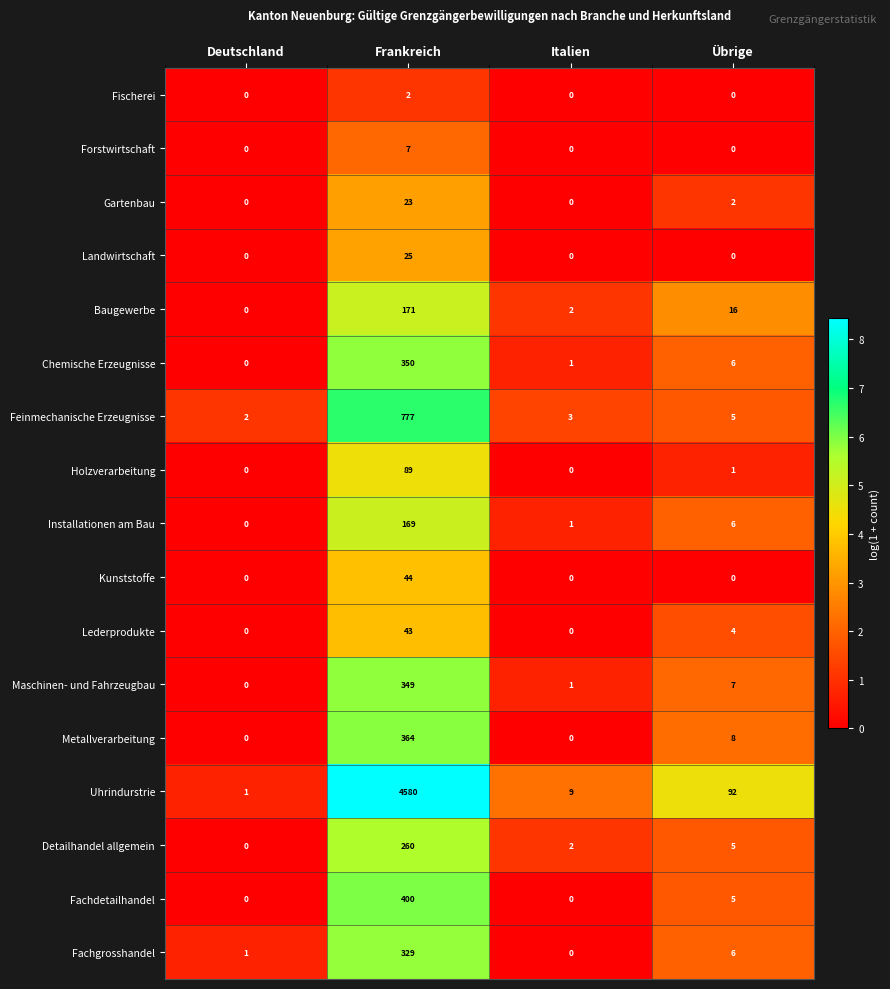

At which category is the sum across all series the highest?

Frankreich